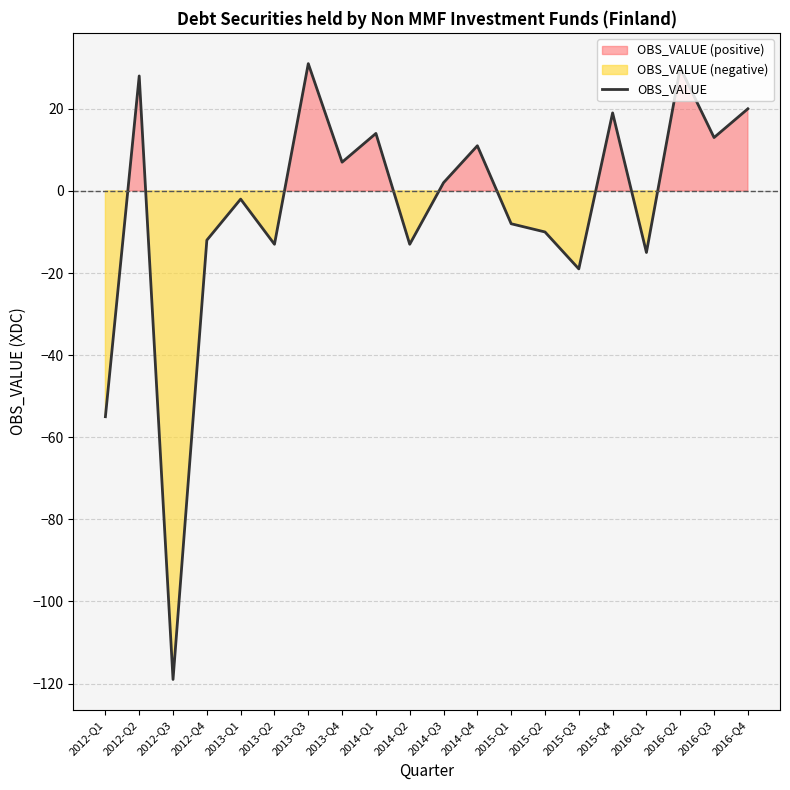

What is the maximum value for OBS_VALUE?

31